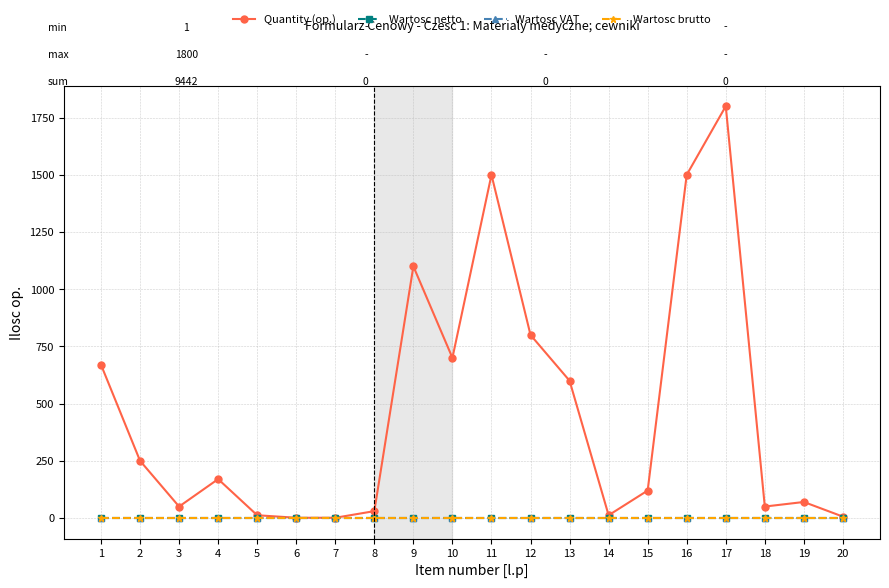

Which series changed the most between 10 and 12?

Quantity (op.)